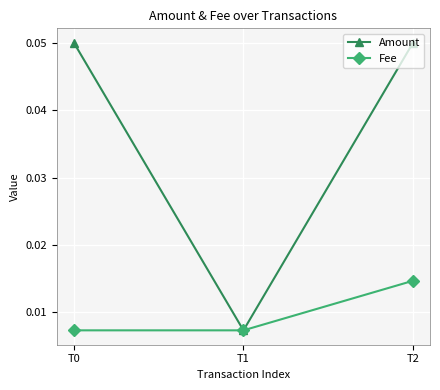

Does the chart display data point markers on the line(s)?

Yes